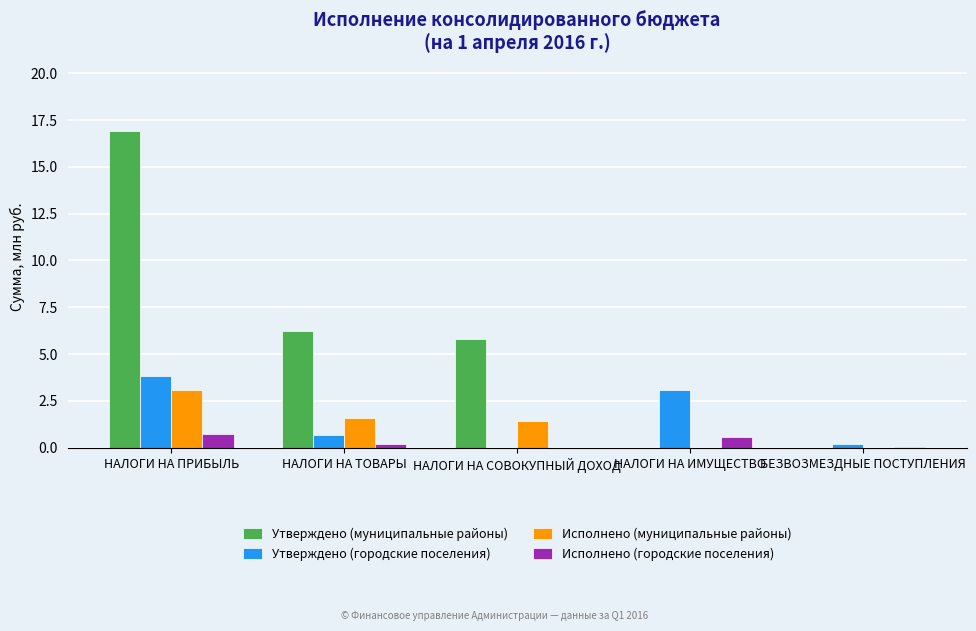

What is the maximum value shown in the chart?

16.9